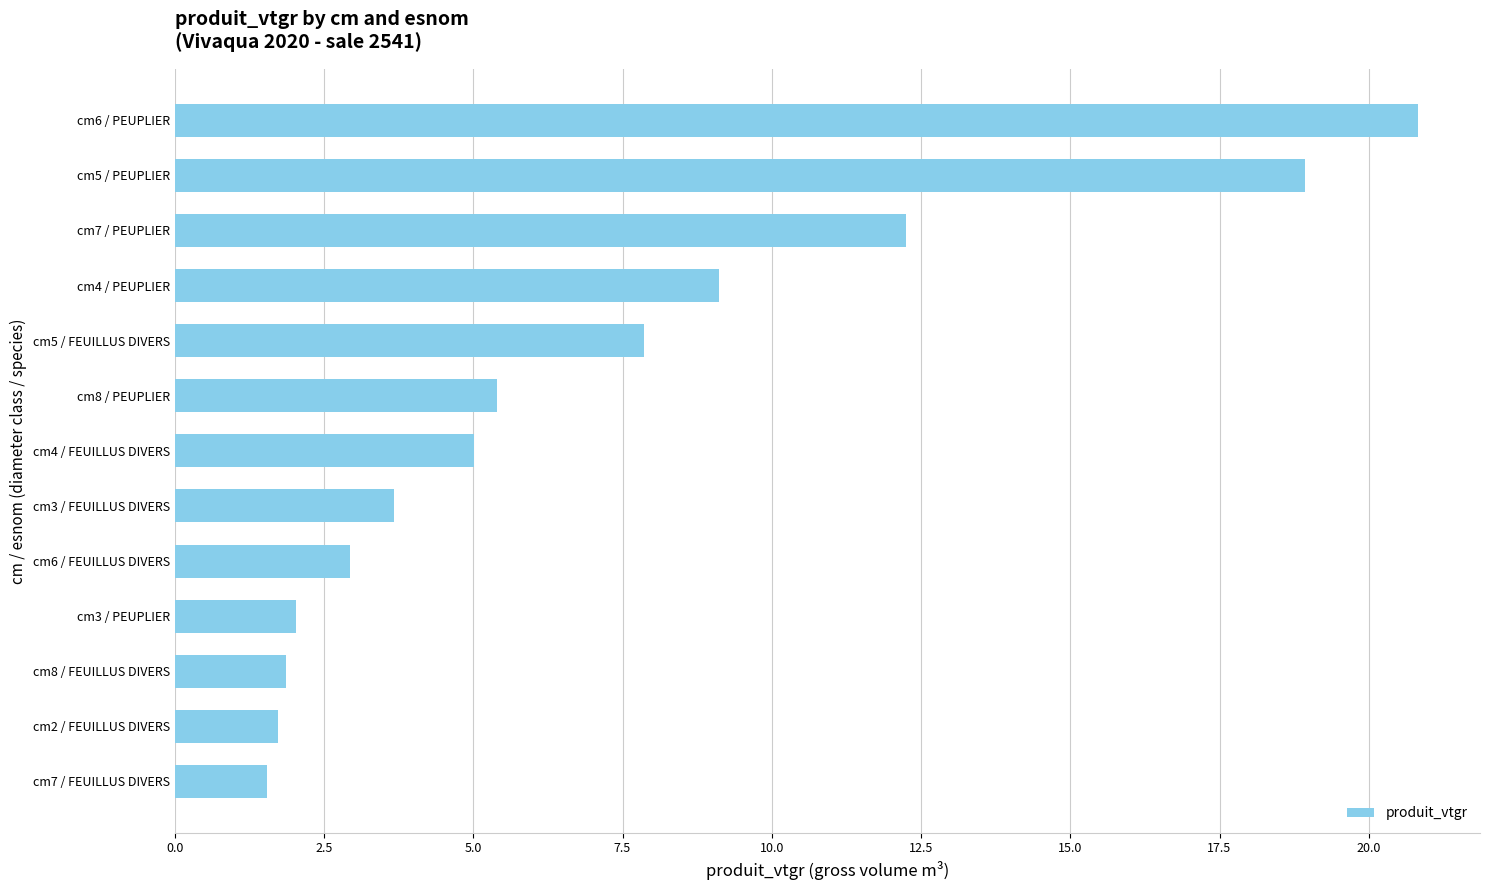

Is it true that the value at cm8 / PEUPLIER is 5.4?

True